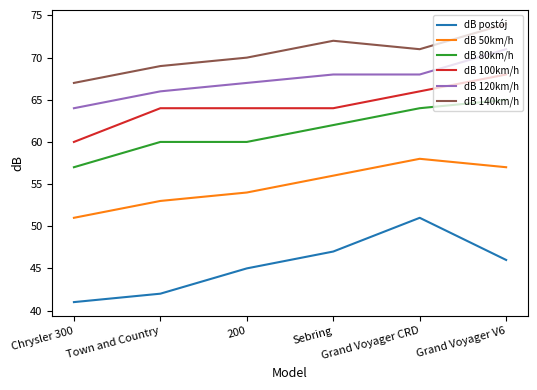

Which series has the largest total across all categories?

dB 140km/h